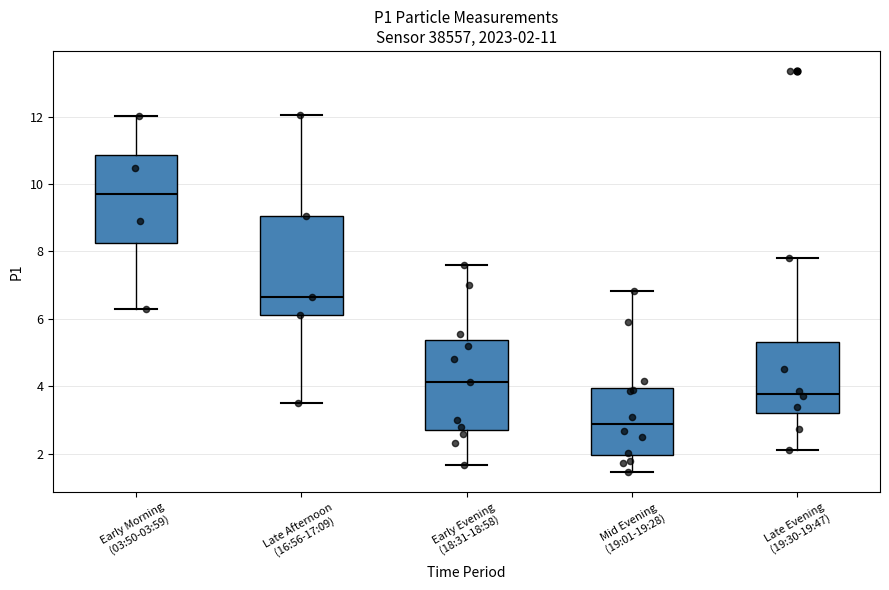

Which box has the highest median line?

Early Morning (03:50-03:59)